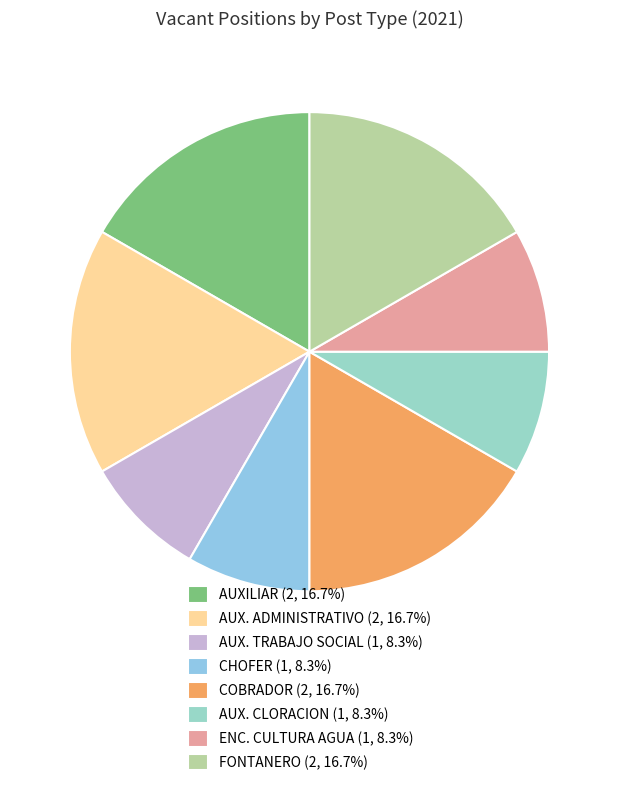

Which category has the biggest portion of the pie?

AUXILIAR (Base)